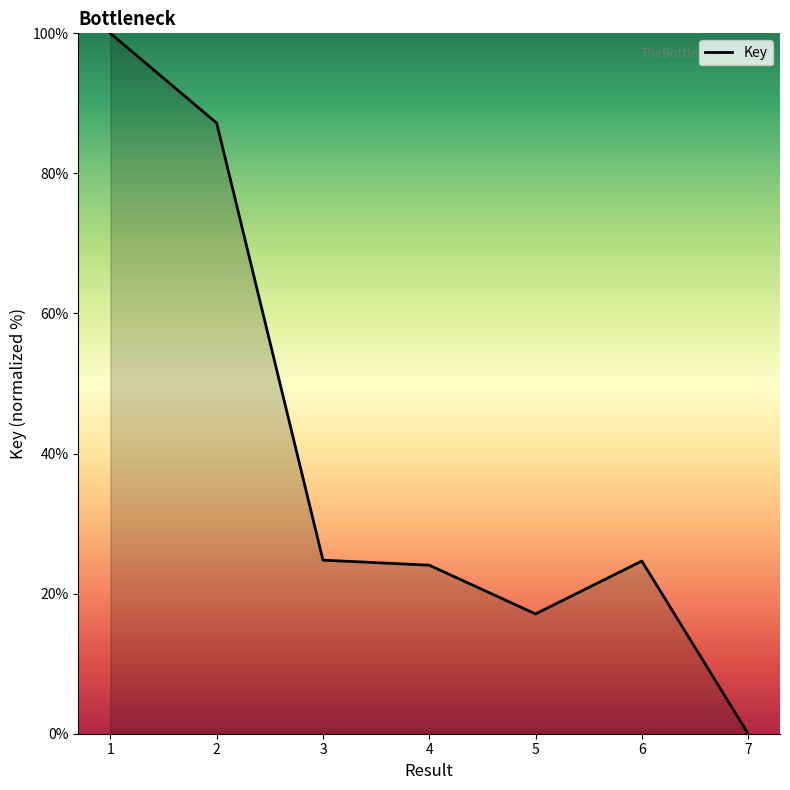

At which category does the chart reach its peak across all series?

1